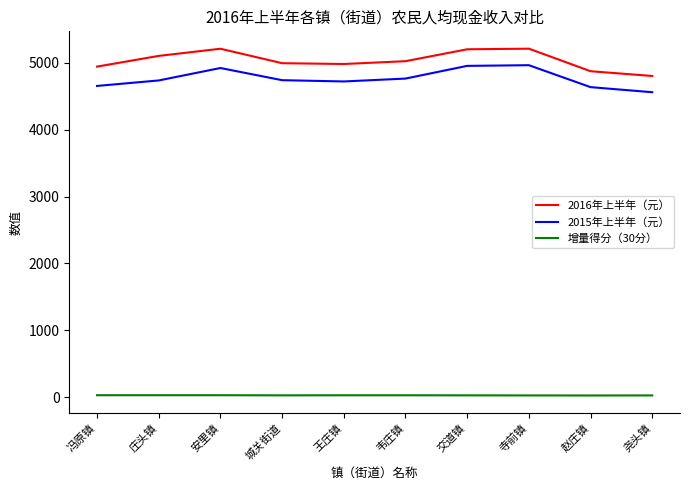

Which series has the largest total across all categories?

2016年上半年（元）